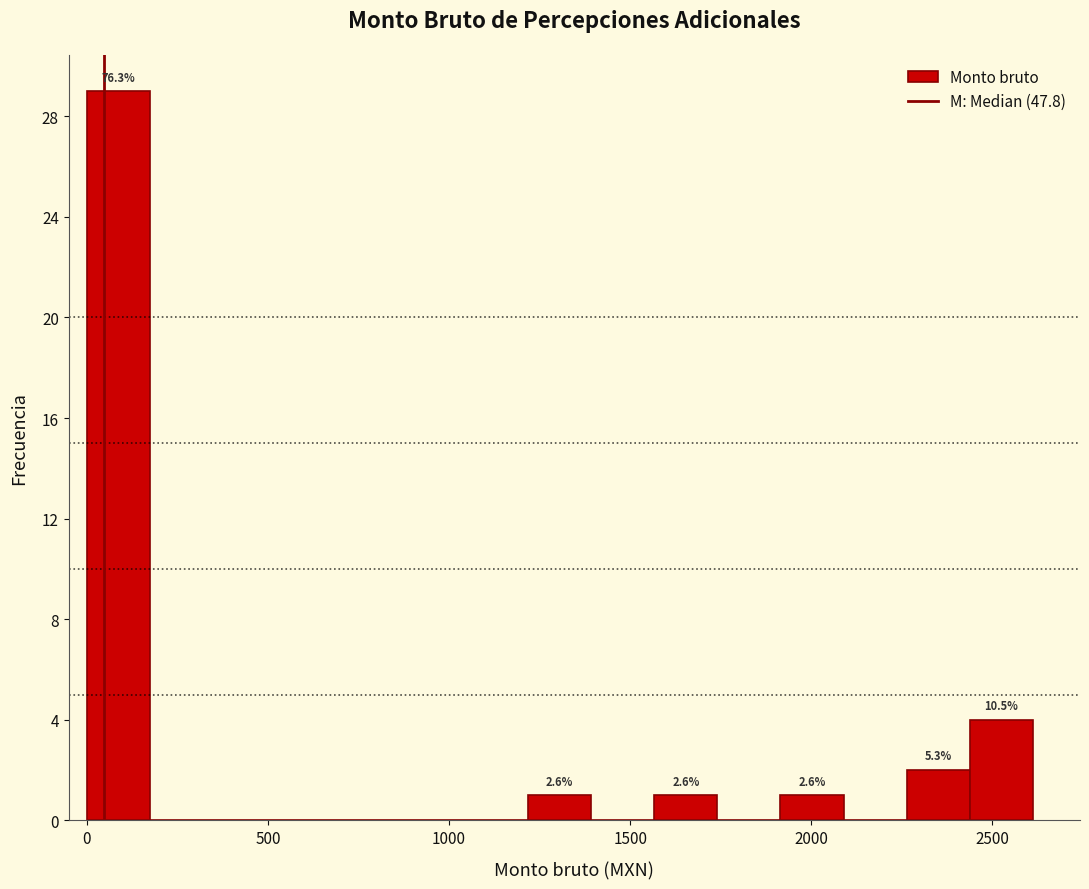

Read against the x-axis, roughly where is the centre of the tallest bar?

100